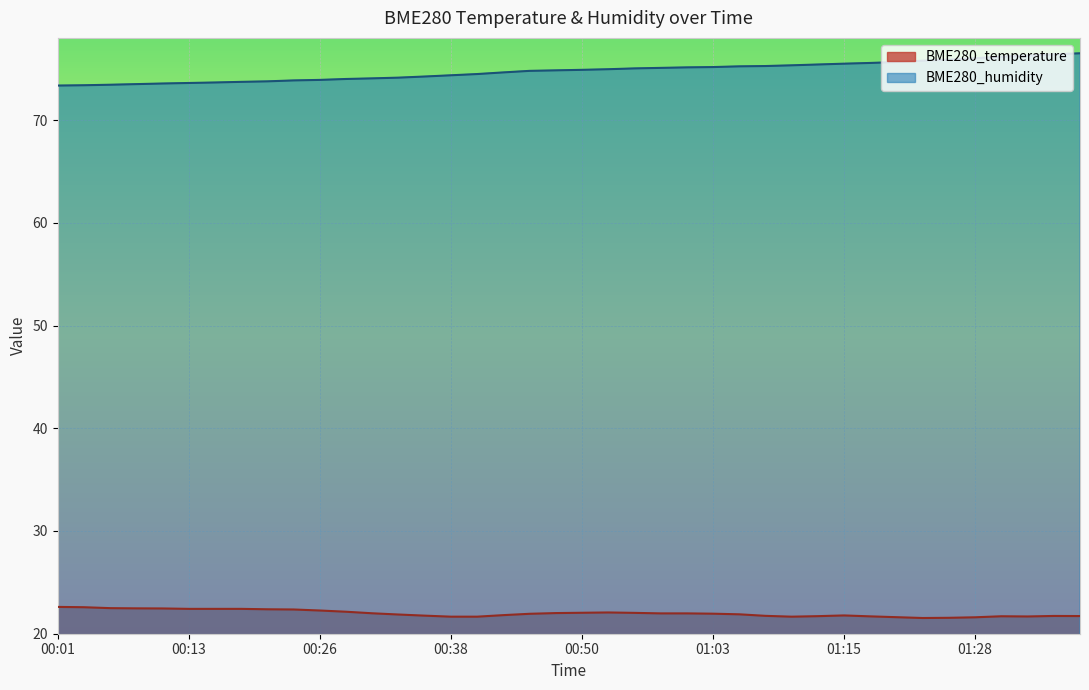

Reading left to right, what are all the values shown in this chart?

BME280_temperature: 00:01=22.6	00:03=22.6	00:06=22.5	00:08=22.5	00:11=22.5	00:13=22.4	00:16=22.4	00:18=22.4	00:21=22.4	00:23=22.4	00:26=22.3	00:28=22.1	00:30=22.0	00:33=21.9	00:35=21.8	00:38=21.7	00:40=21.7	00:43=21.8	00:45=21.9	00:48=22.0	00:50=22.0	00:53=22.1	00:55=22.0	00:58=22.0	01:01=22.0	01:03=21.9	01:05=21.9	01:08=21.7	01:10=21.7	01:13=21.7	01:15=21.8	01:18=21.7	01:20=21.6	01:23=21.5	01:25=21.6	01:28=21.6	01:30=21.7	01:33=21.7	01:35=21.7	01:38=21.7
BME280_humidity: 00:01=73.4	00:03=73.4	00:06=73.4	00:08=73.5	00:11=73.6	00:13=73.6	00:16=73.7	00:18=73.7	00:21=73.8	00:23=73.9	00:26=73.9	00:28=74.0	00:30=74.1	00:33=74.1	00:35=74.2	00:38=74.4	00:40=74.5	00:43=74.6	00:45=74.8	00:48=74.8	00:50=74.9	00:53=75.0	00:55=75.0	00:58=75.1	01:01=75.1	01:03=75.2	01:05=75.2	01:08=75.3	01:10=75.3	01:13=75.4	01:15=75.5	01:18=75.6	01:20=75.7	01:23=75.8	01:25=75.9	01:28=76.0	01:30=76.2	01:33=76.3	01:35=76.4	01:38=76.5